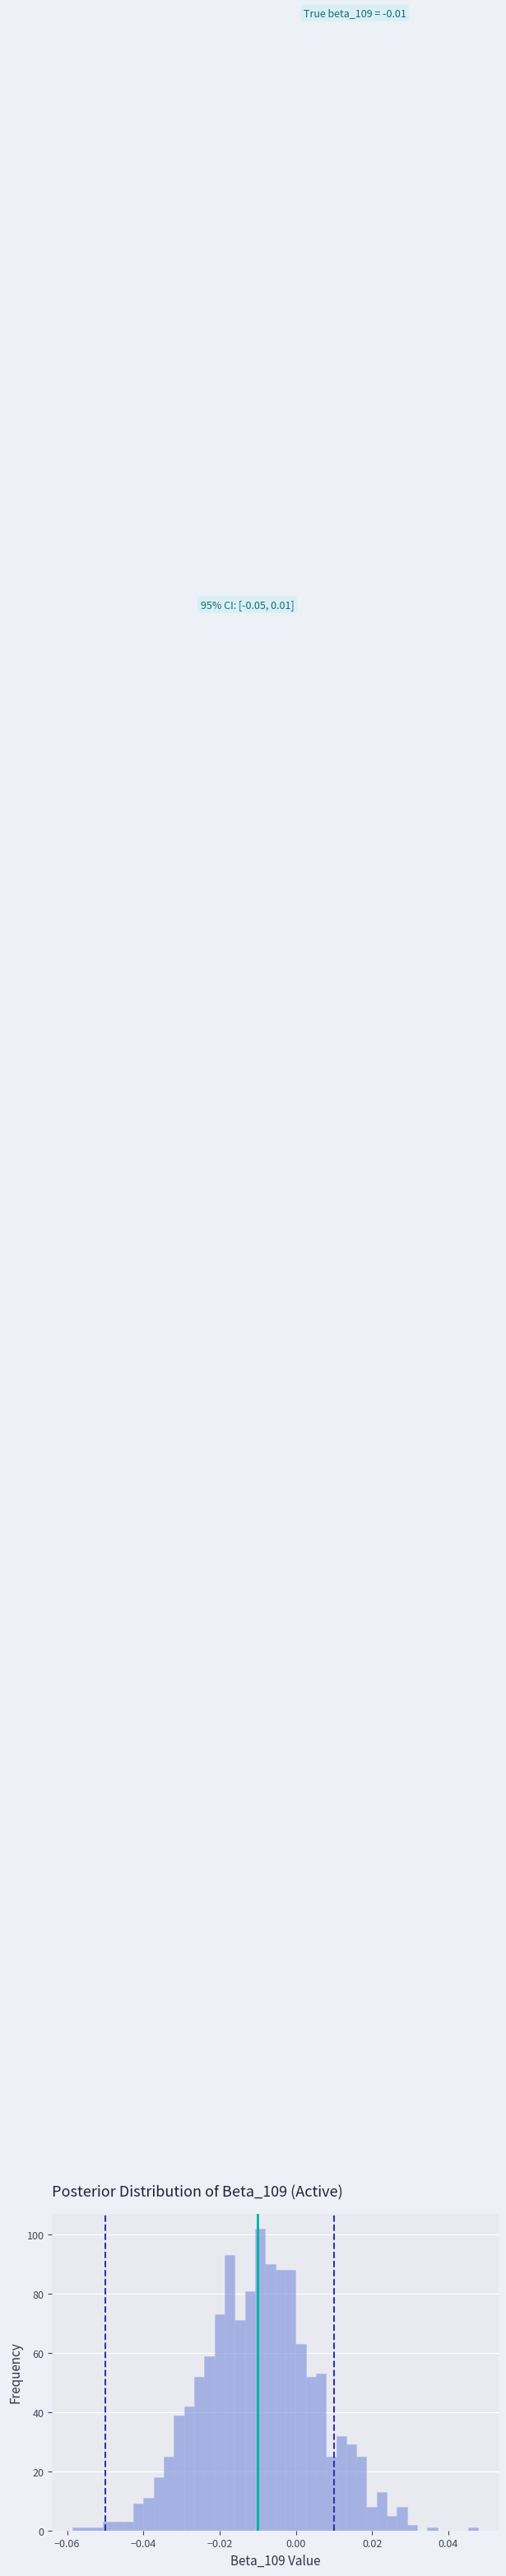

Around what value on the x-axis is the tallest bar? Give the approximate position of its centre, as read against the axis.

-0.010